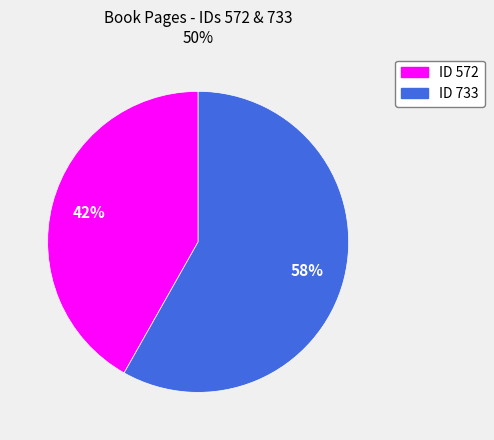

How many segments does this pie chart have?

2